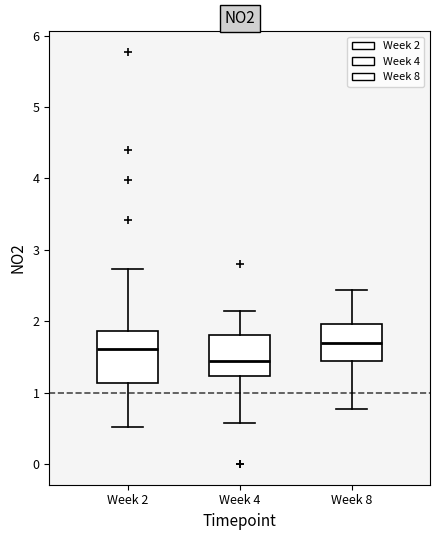

Reading left to right, read every box against the y-axis: the position of its median line, the range the box covers, and the ends of its whiskers. The values are not printed on the chart, so give them approximately, as read against the axis.

Week 2: median 1.6, box 1.1 to 1.9, whiskers 0.5 to 2.7
Week 4: median 1.5, box 1.2 to 1.8, whiskers 0.6 to 2.1
Week 8: median 1.7, box 1.4 to 2.0, whiskers 0.8 to 2.4